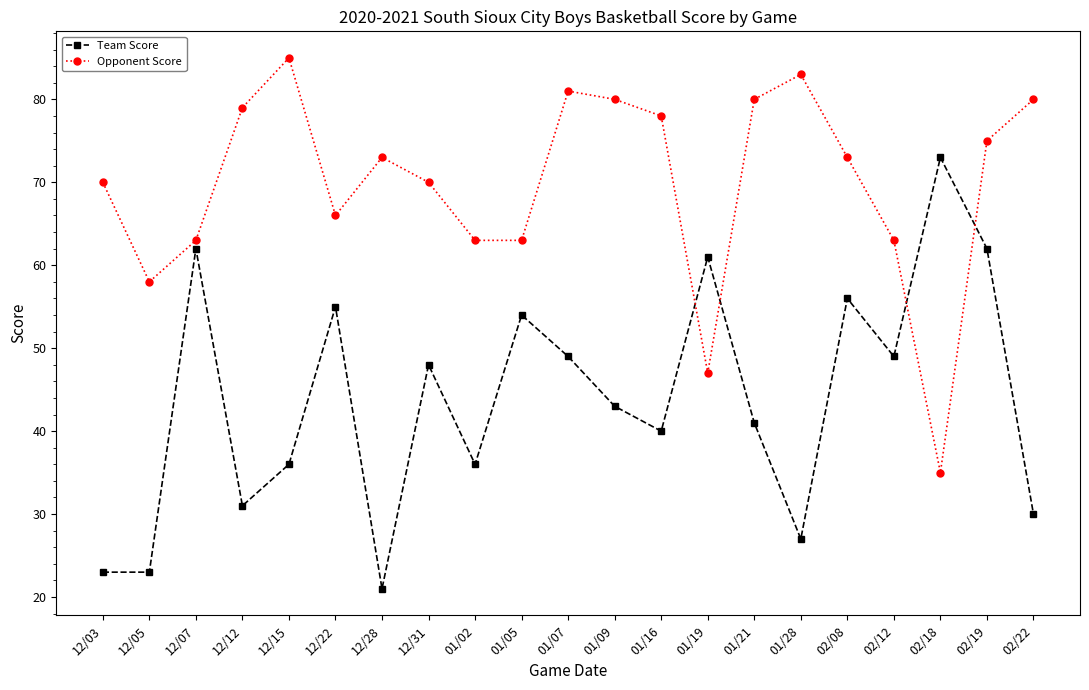

Which category has the lowest value in the Team Score series?

12/28